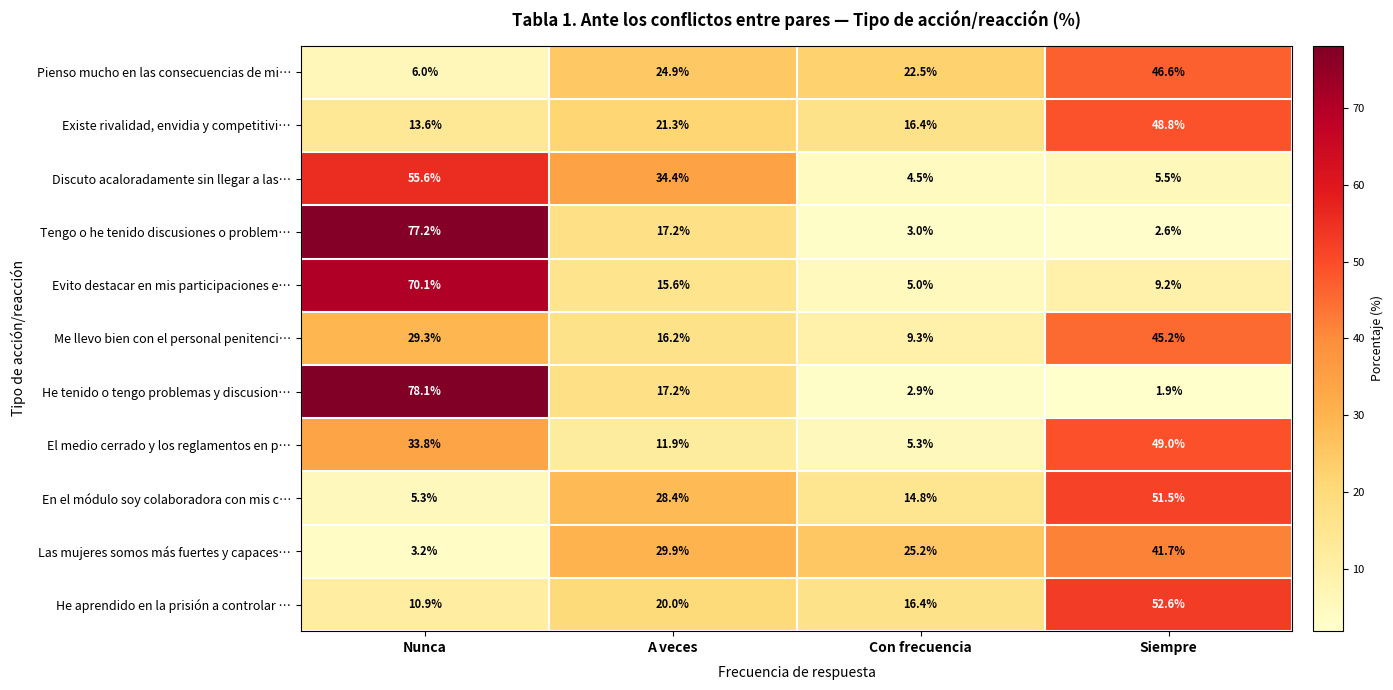

What is the average value of the He tenido o tengo problemas y discusion… series?

25.0